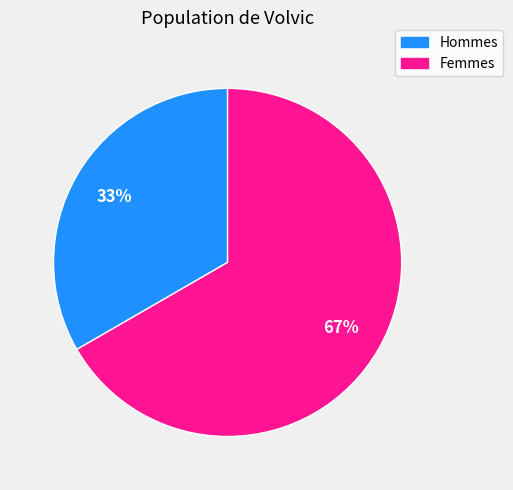

Is there any slice that represents more than half of the pie?

Yes